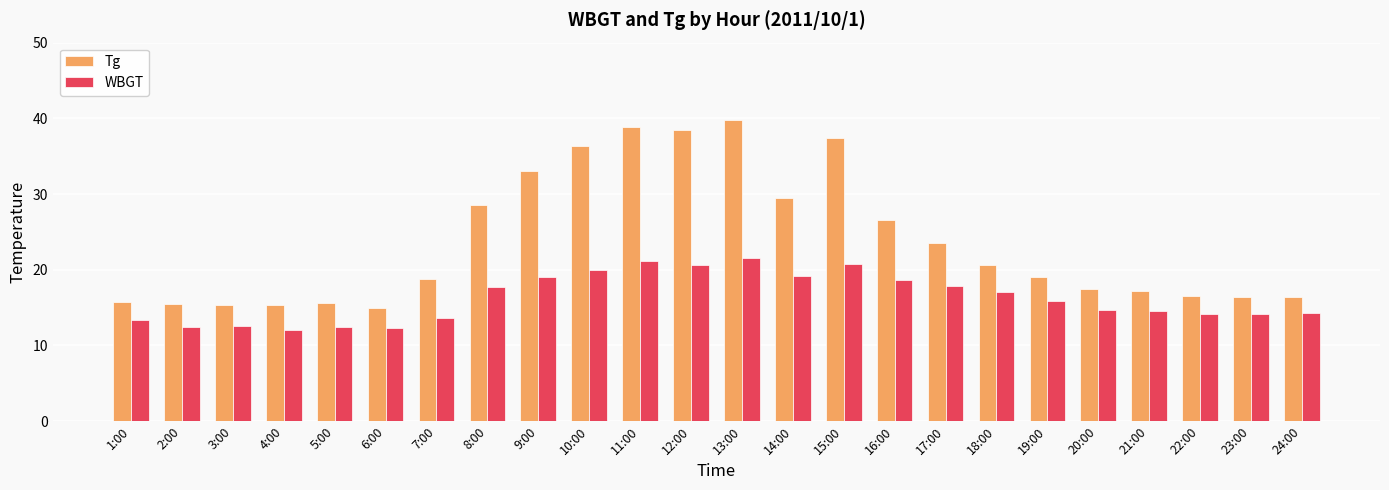

At which category is the sum across all series the highest?

13:00